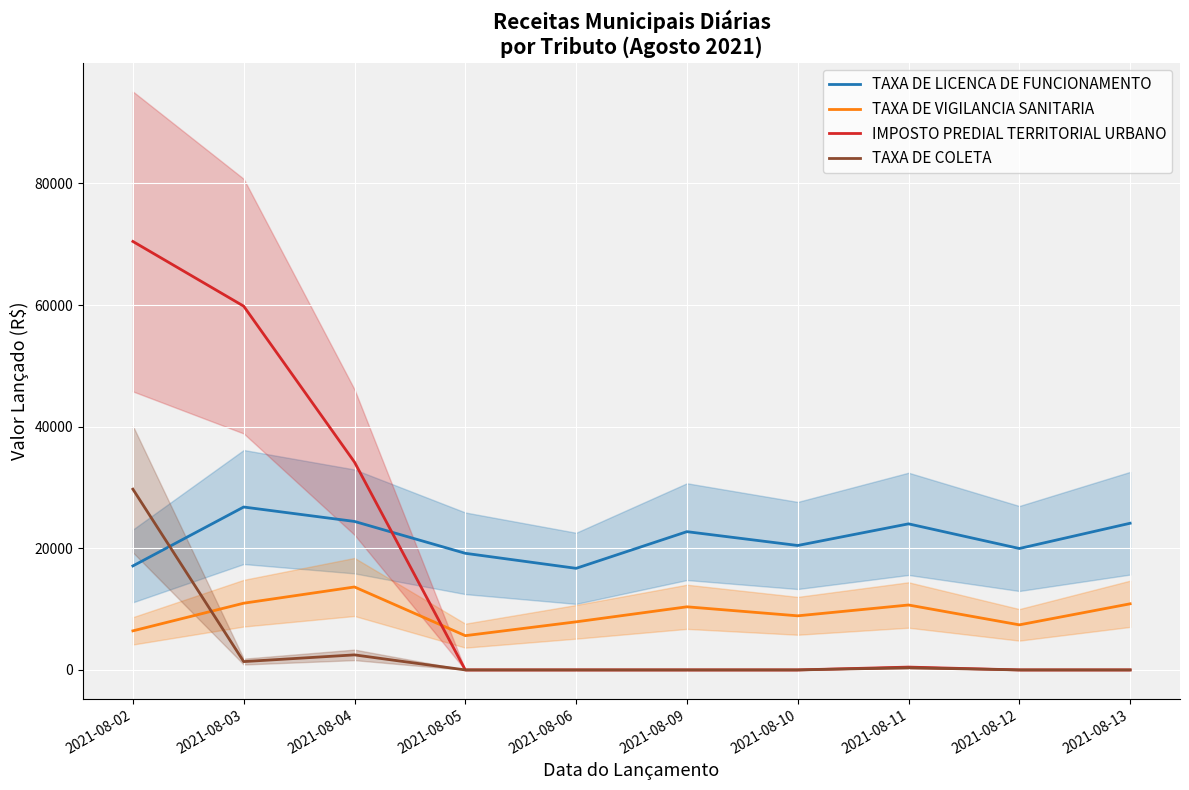

Which category has the lowest value across all series?

2021-08-05